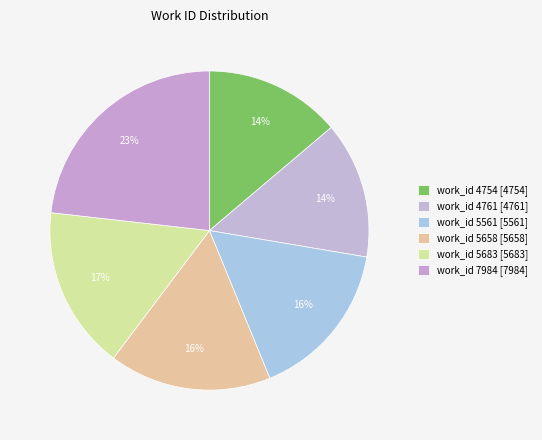

How many slices are in this pie chart?

6